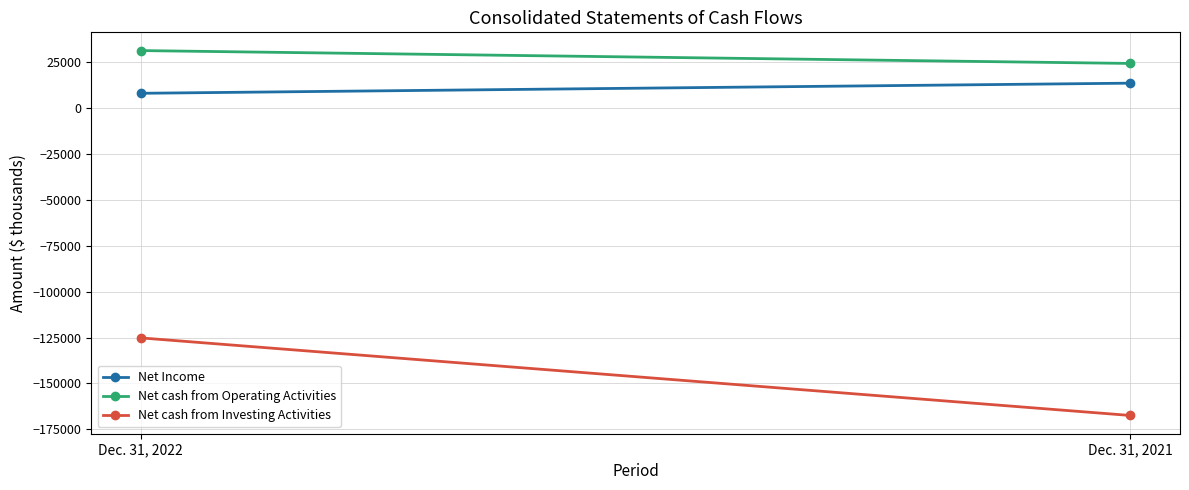

How many lines are shown in the chart?

3